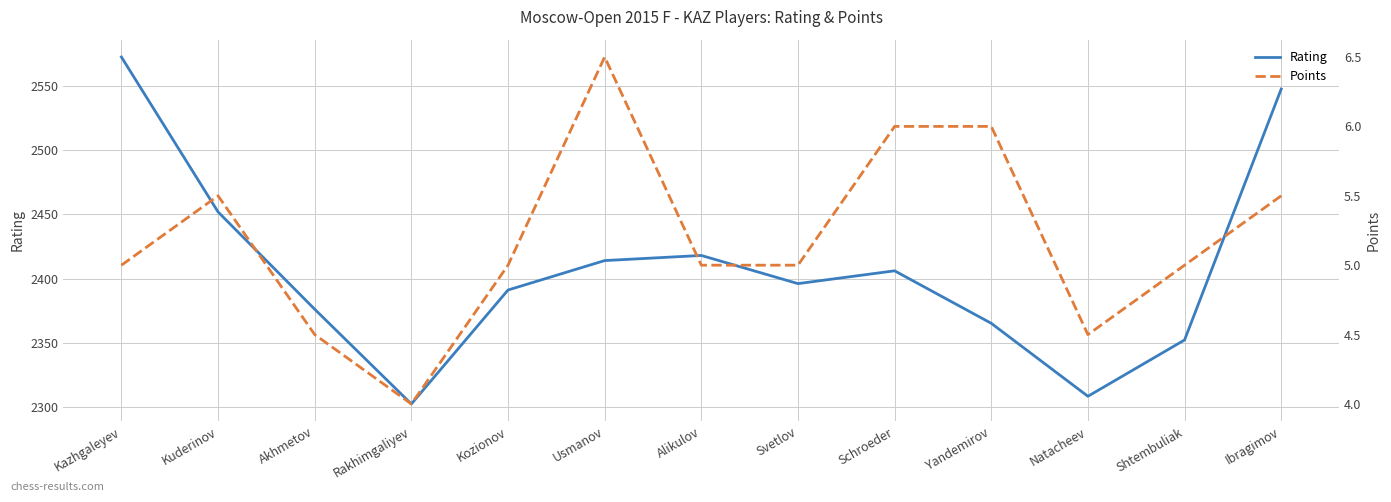

In Points, how many points are lower than both neighbors (excluding endpoints)?

2